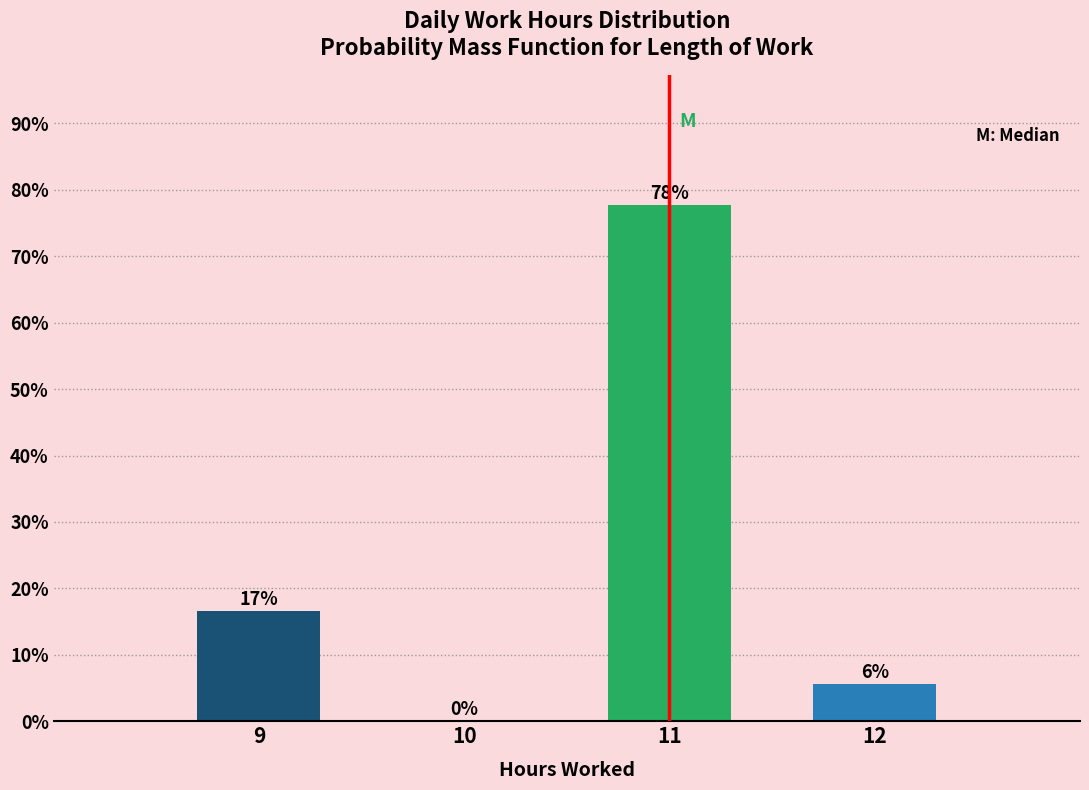

What value does the data have at 11?

77.8